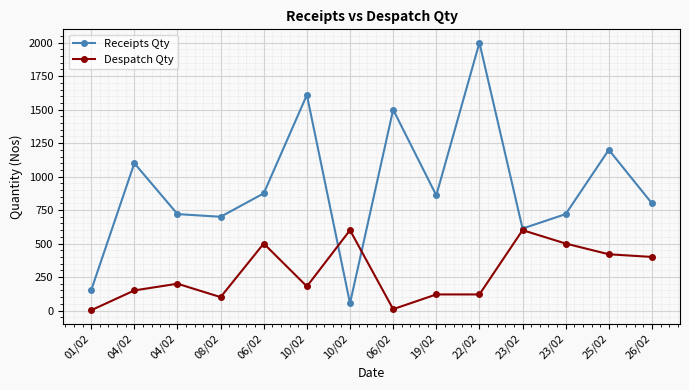

What is the difference between the Receipts Qty values at 06/02 and 08/02?

800